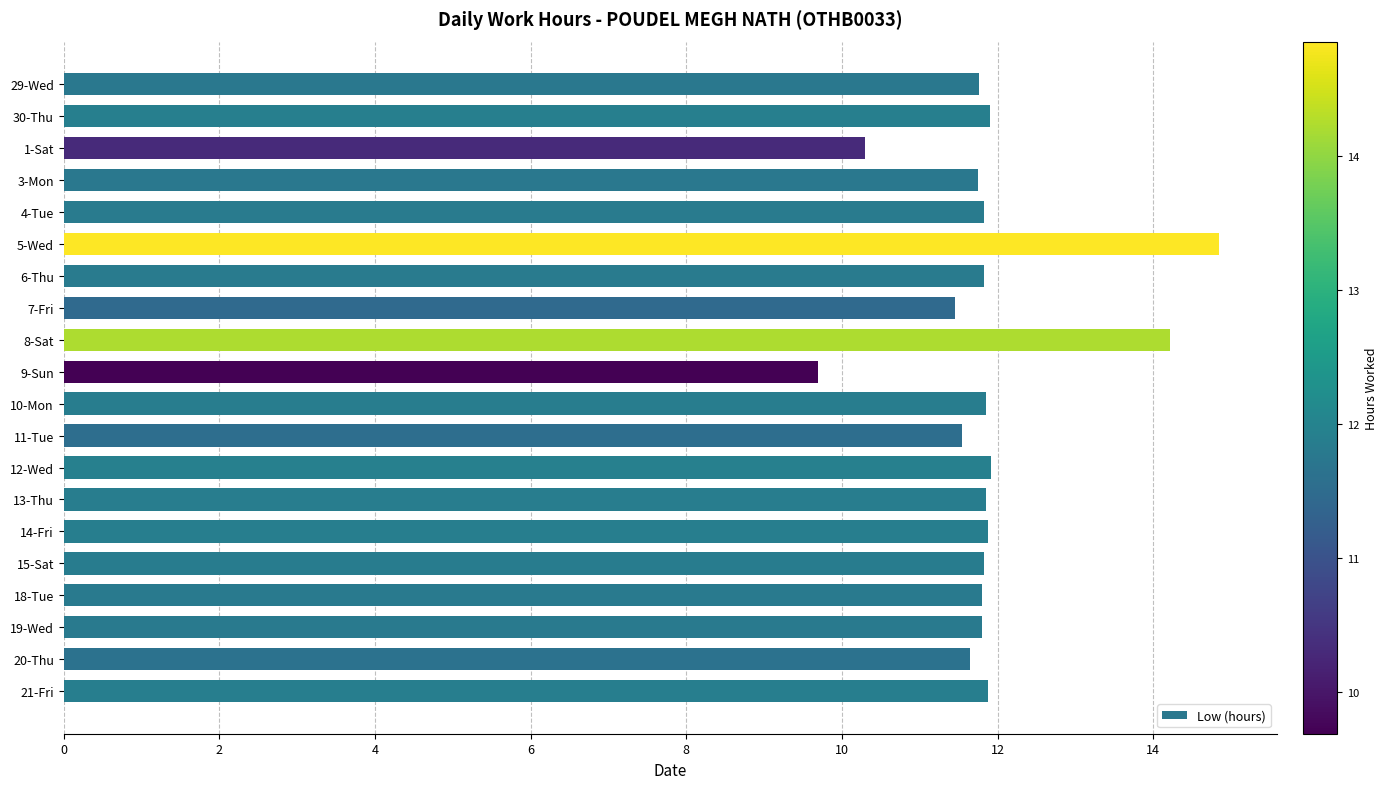

Approximately how many times larger is the value at 7-Fri compared to 4-Tue?

1.0